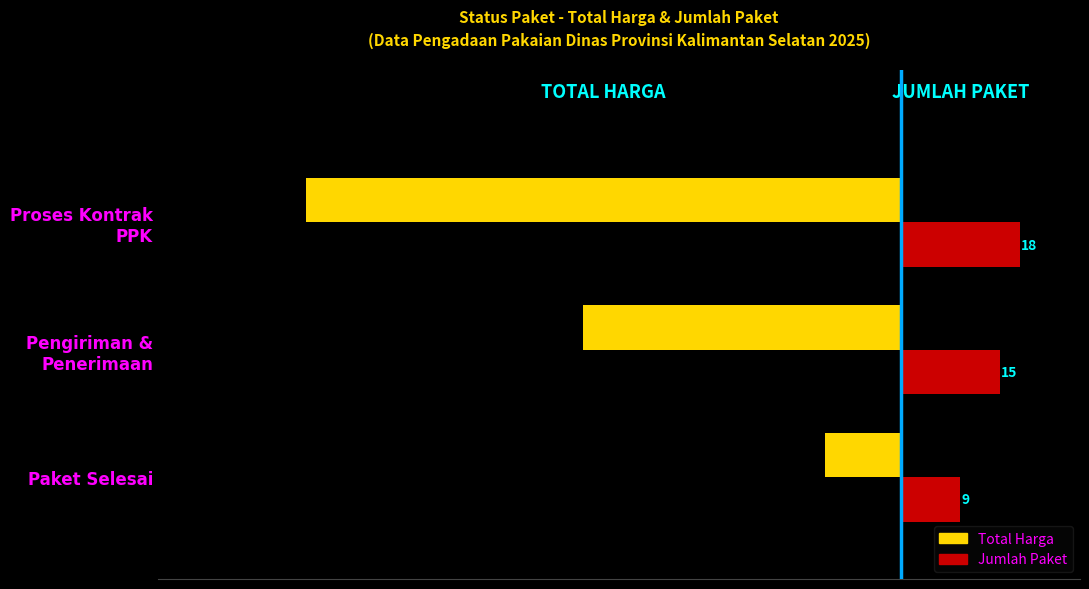

At which category is the sum across all series the highest?

Paket Selesai